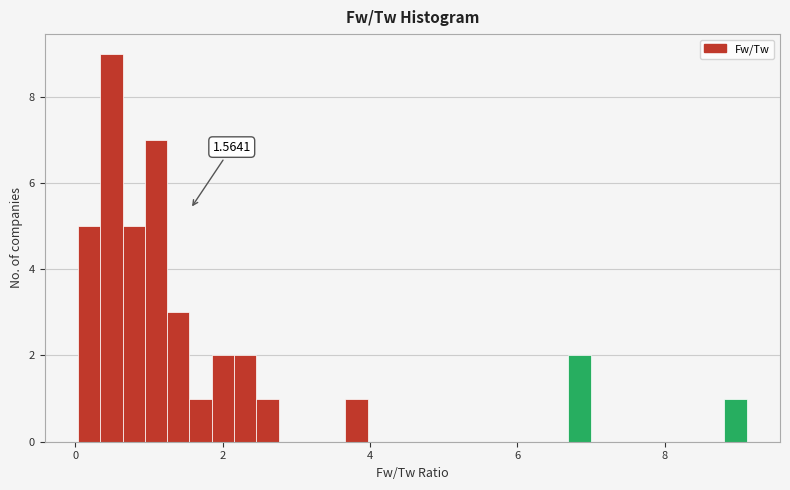

Around what value on the x-axis is the tallest bar? Give the approximate position of its centre, as read against the axis.

0.4